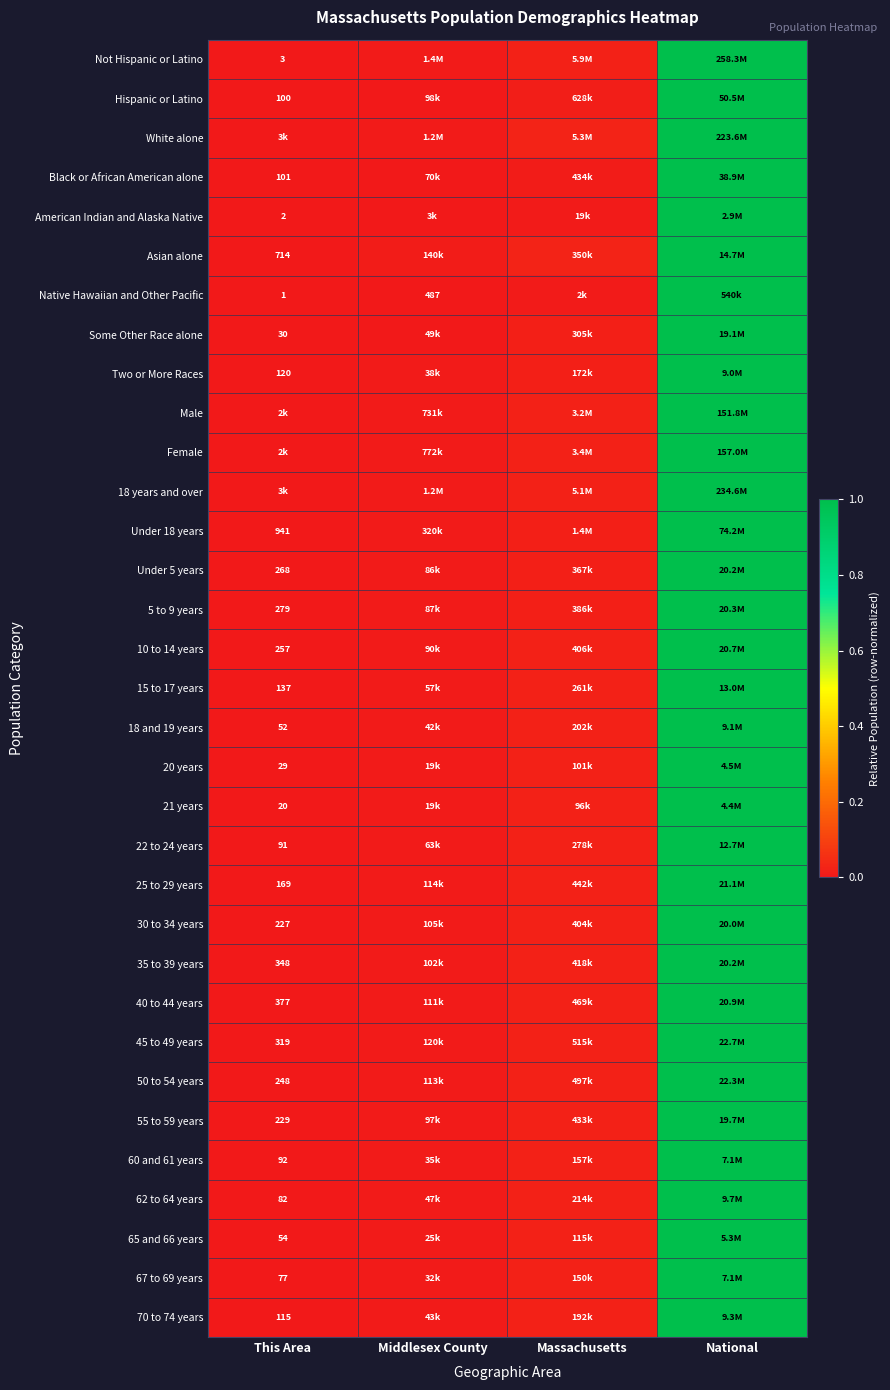

Which label corresponds to the largest value in the chart?

National